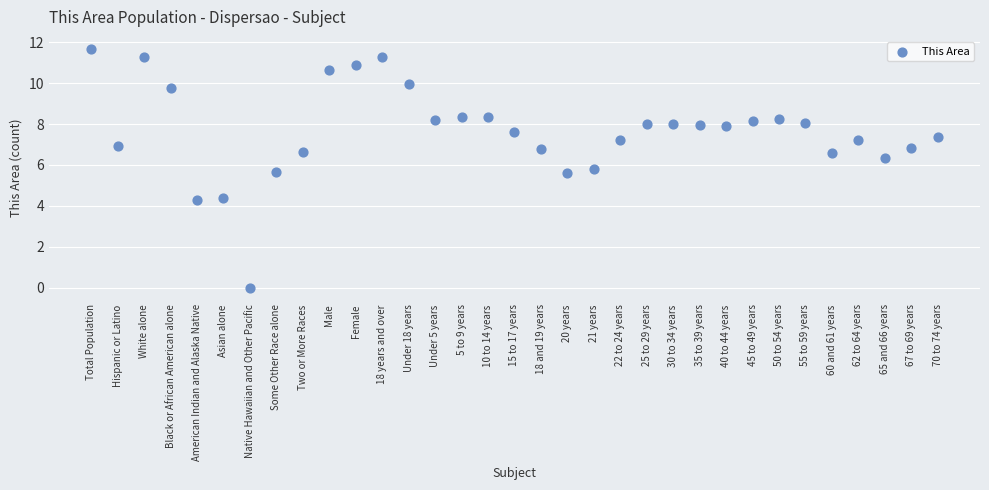

What is the range of Y values (max minus min)?

11.7